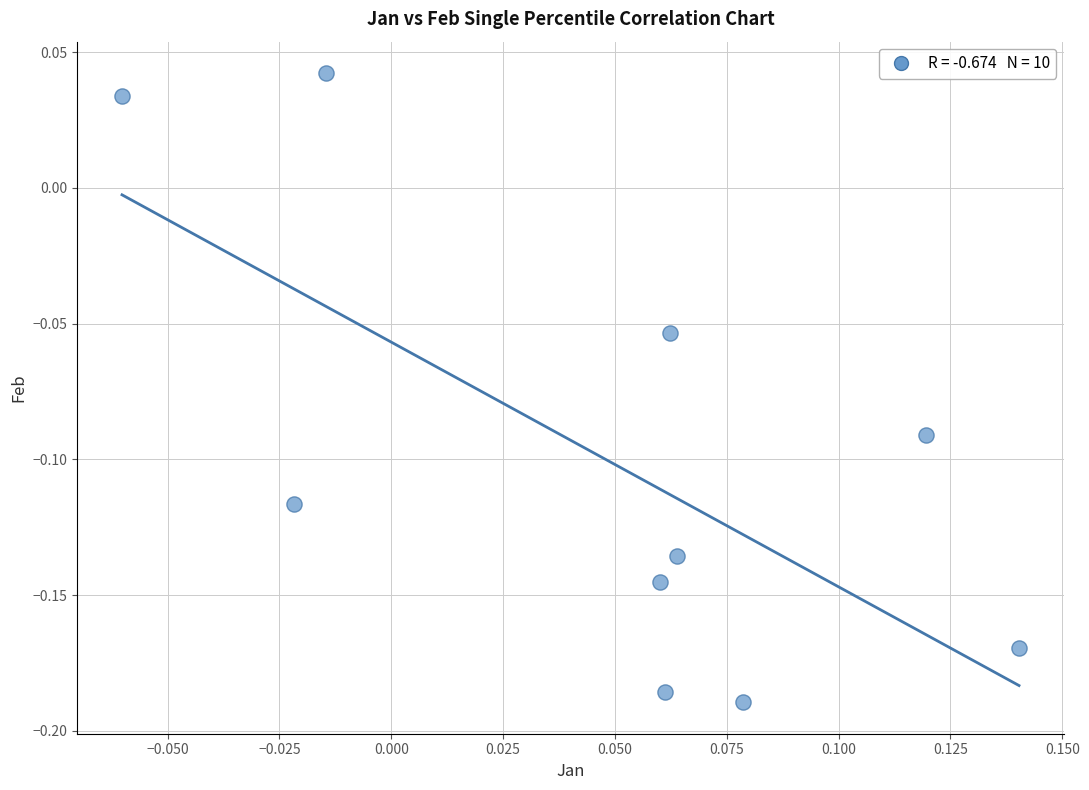

How many points are shown in the scatter plot?

10